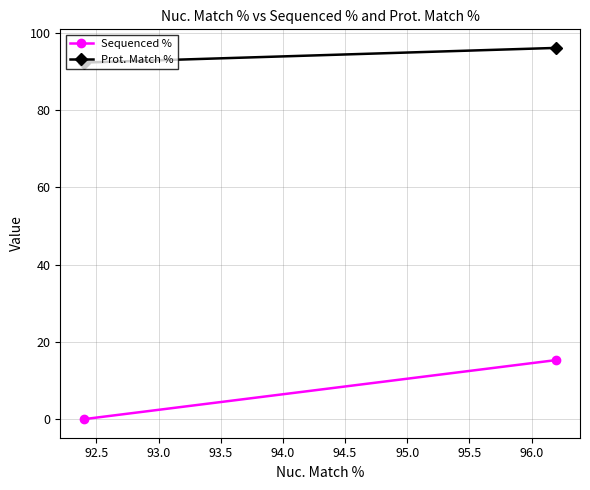

Reading left to right, what are all the values shown in this chart?

Sequenced %: 0.0	15.3
Prot. Match %: 92.3	96.1